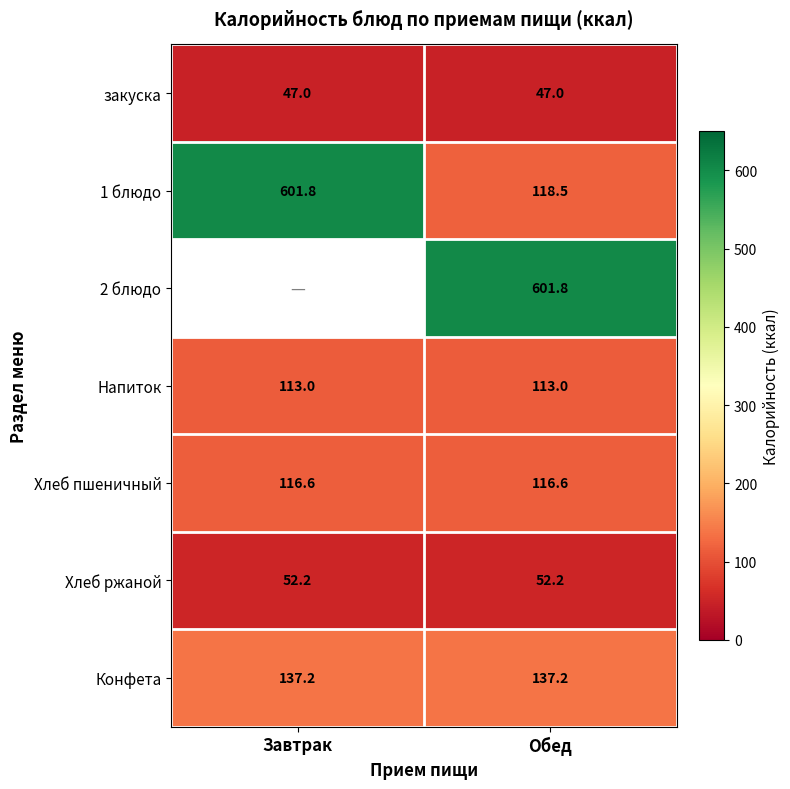

The value of закуска at Обед is 11.9. True or false?

False